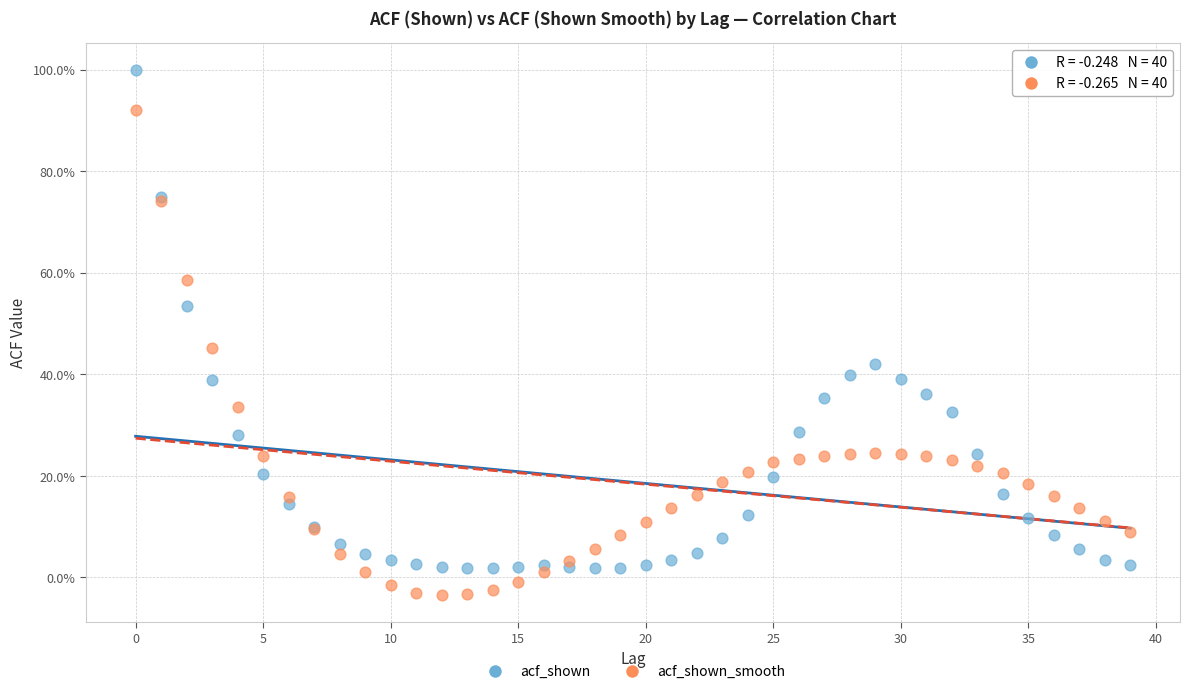

Which series contains the highest Y value?

acf_shown